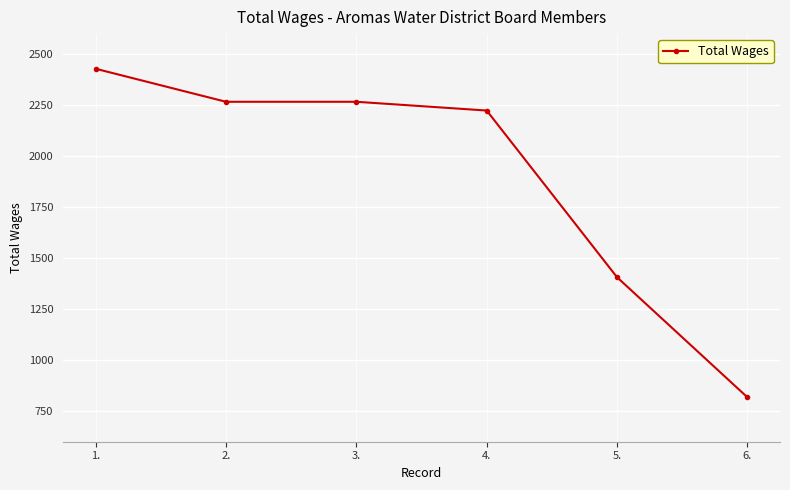

What is the average value?

1903